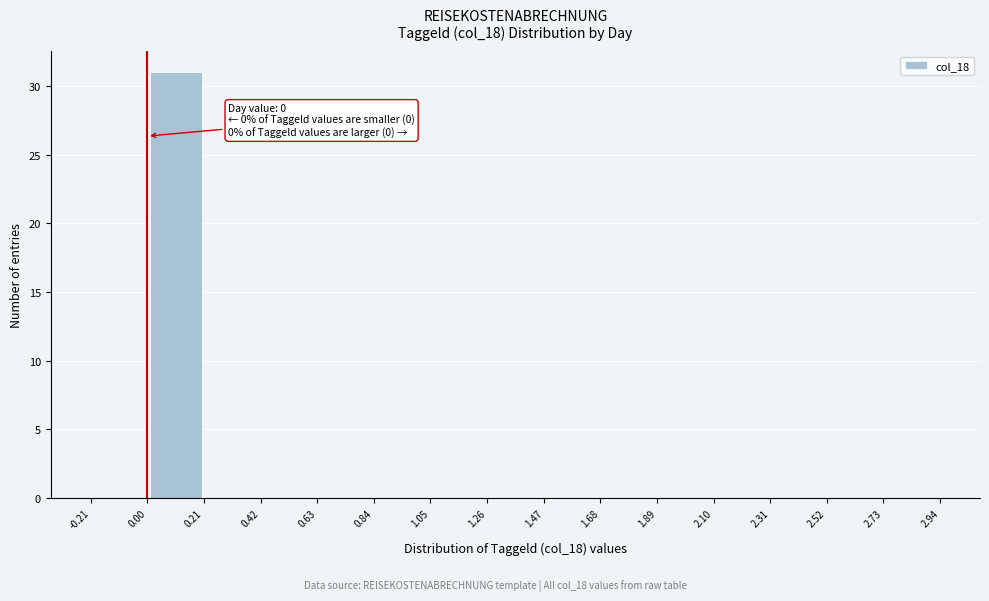

Over which range of the x-axis is the bar tallest?

0.00 to 0.21